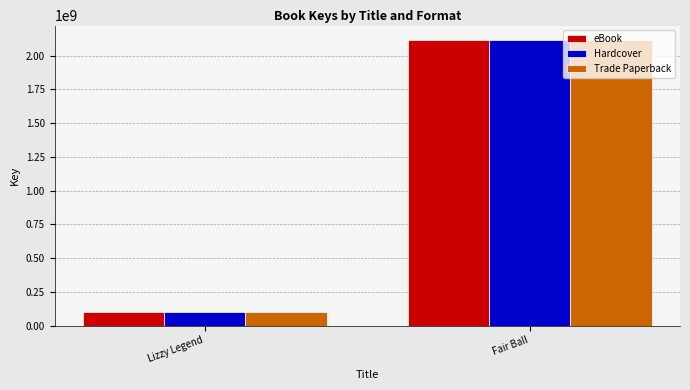

What is the label of the 1st bar from the left?

Lizzy Legend